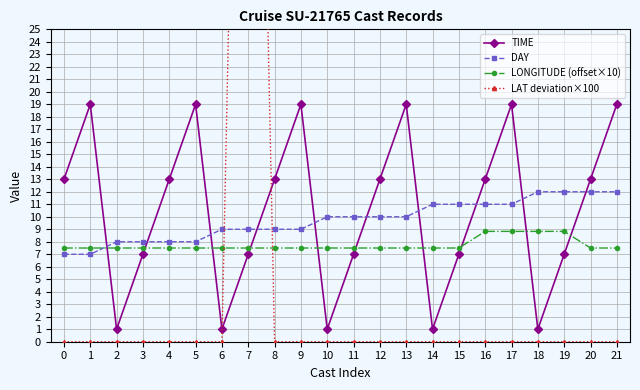

Reading right to left, list all the values displayed in this chart.

TIME: 19.0	13.0	7.0	1.0	19.0	13.0	7.0	1.0	19.0	13.0	7.0	1.0	19.0	13.0	7.0	1.0	19.0	13.0	7.0	1.0	19.0	13.0
DAY: 12.0	12.0	12.0	12.0	11.0	11.0	11.0	11.0	10.0	10.0	10.0	10.0	9.0	9.0	9.0	9.0	8.0	8.0	8.0	8.0	7.0	7.0
LONGITUDE (offset×10): 7.5	7.5	8.8	8.8	8.8	8.8	7.5	7.5	7.5	7.5	7.5	7.5	7.5	7.5	7.5	7.5	7.5	7.5	7.5	7.5	7.5	7.5
LAT deviation×100: 0.0	0.0	0.0	0.0	0.0	0.0	0.0	0.0	0.0	0.0	0.0	0.0	0.0	0.0	100.0	0.0	0.0	0.0	0.0	0.0	0.0	0.0